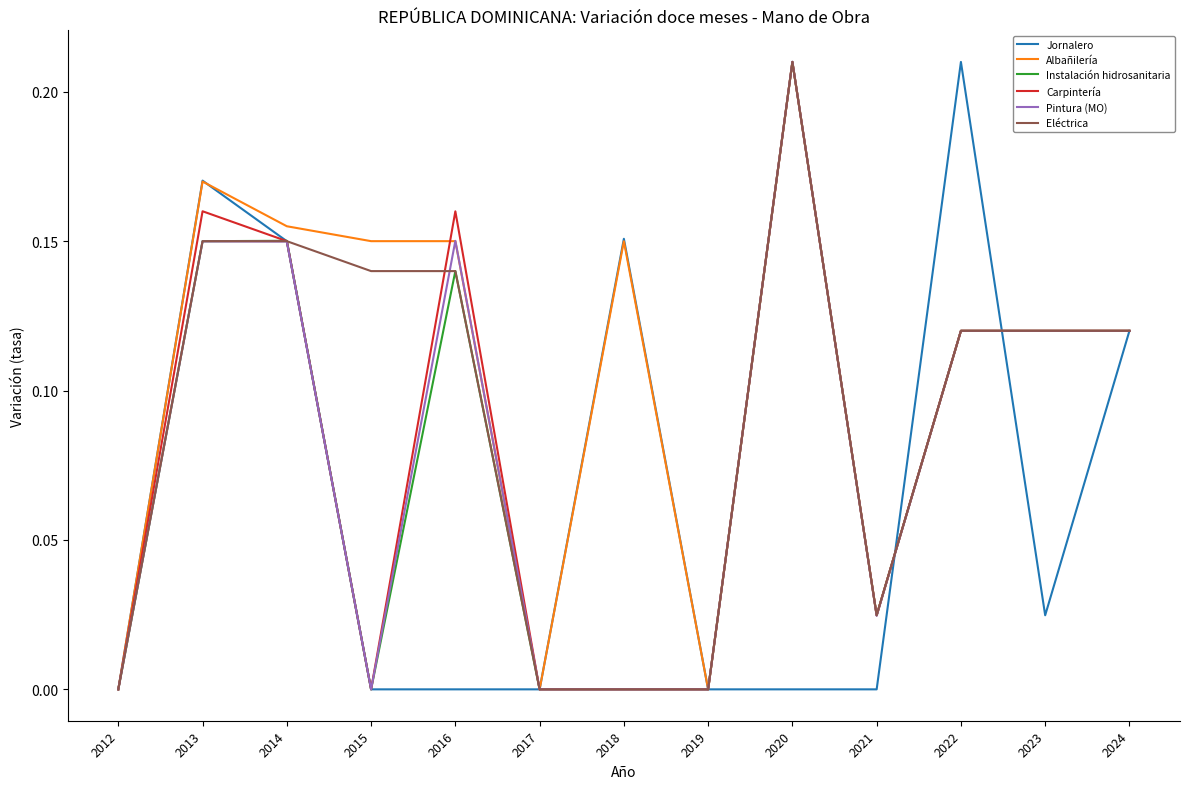

Which series changed the most between 2021 and 2022?

Jornalero